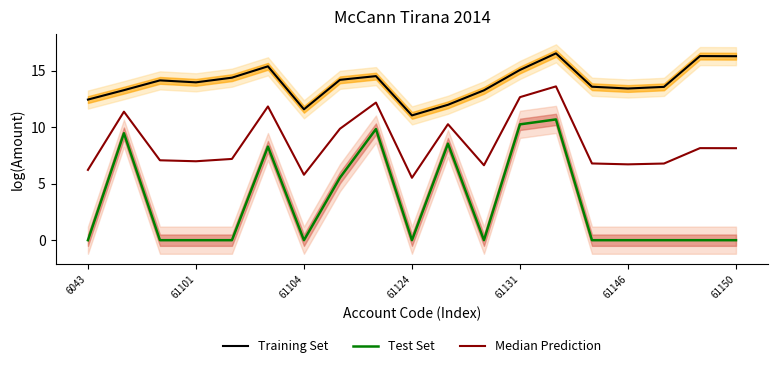

Reading left to right, extract all data points from this chart.

Training Set: 12.4	13.3	14.1	14.0	14.4	15.4	11.6	14.2	14.5	11.0	12.0	13.2	15.1	16.5	13.6	13.4	13.6	16.3	16.3
Test Set: 0.0	9.5	0.0	0.0	0.0	8.3	0.0	5.5	9.8	0.0	8.5	0.0	10.2	10.7	0.0	0.0	0.0	0.0	0.0
Median Prediction: 6.2	11.4	7.1	7.0	7.2	11.8	5.8	9.9	12.2	5.5	10.3	6.6	12.6	13.6	6.8	6.7	6.8	8.1	8.1